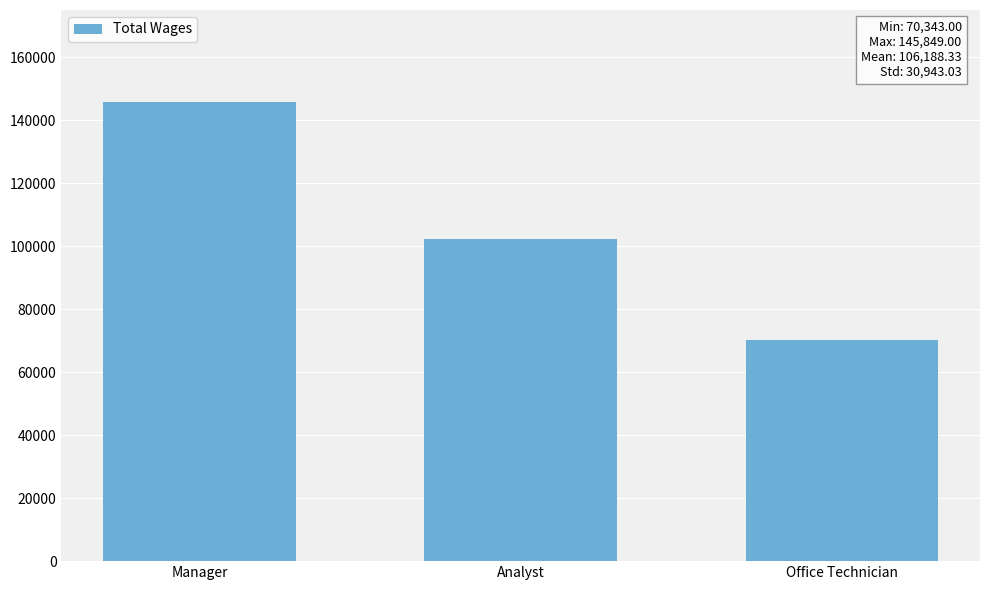

Reading left to right, transcribe all the data shown in this chart.

Manager=145849	Analyst=102373	Office Technician=70343